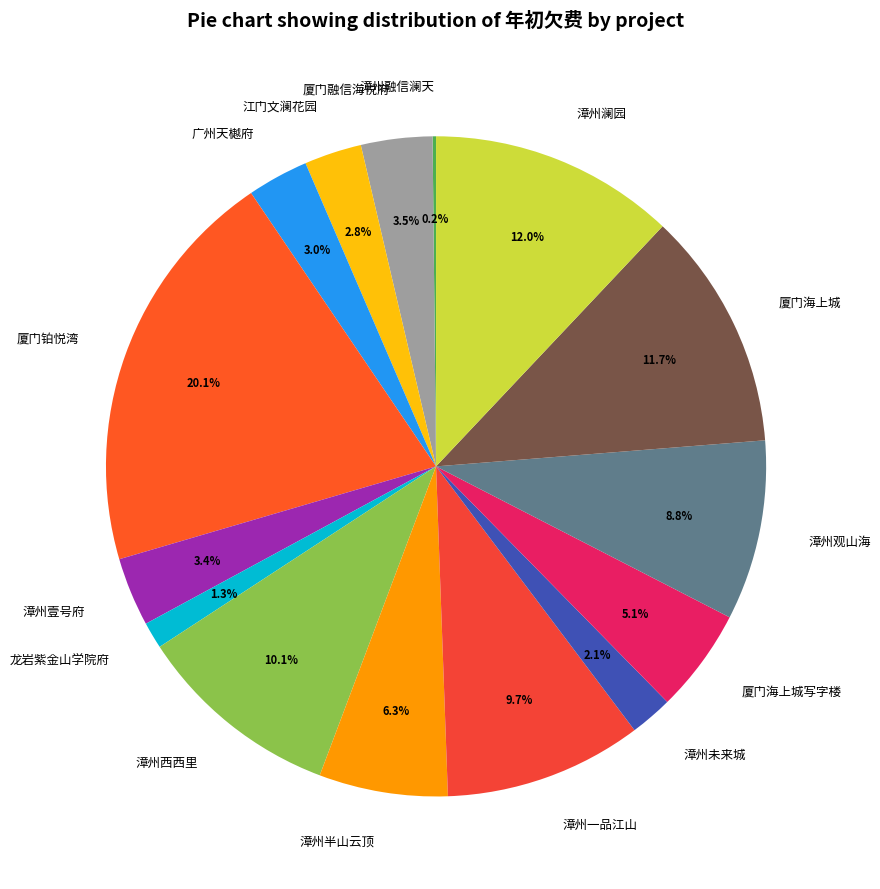

Is there any slice that represents more than half of the pie?

No